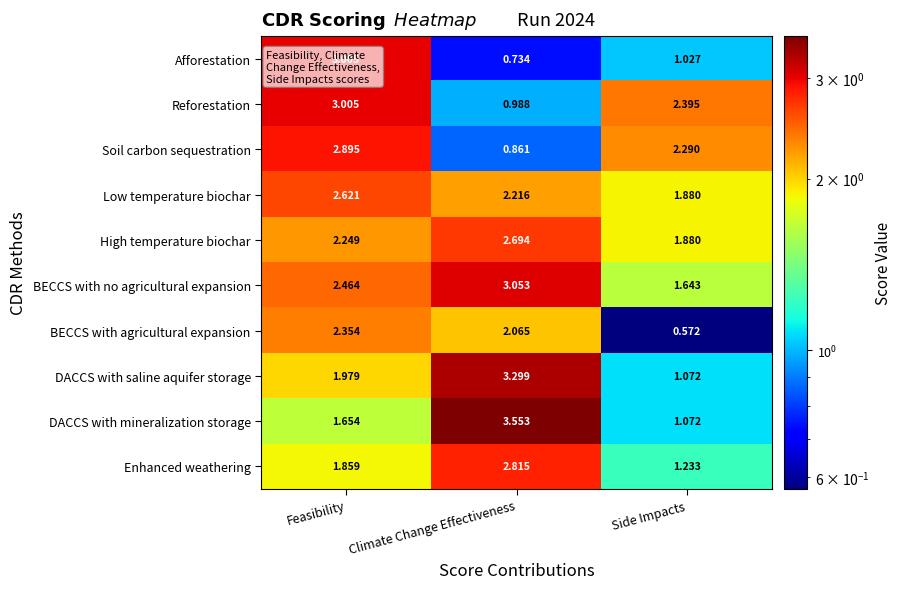

Which series has the largest total across all categories?

BECCS with no agricultural expansion